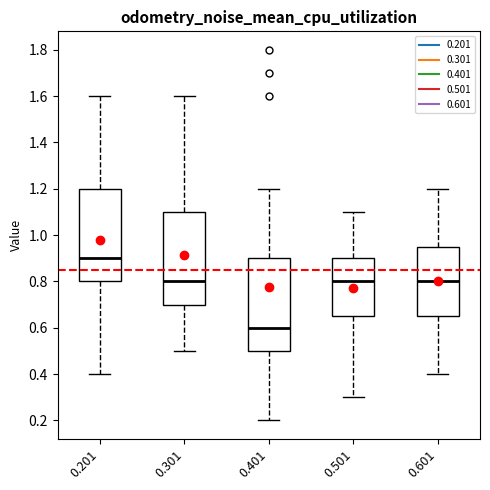

Where does the median line of the box at x = 0.401 sit on the y-axis? The values are not printed on the chart, so give them approximately, as read against the axis.

0.60